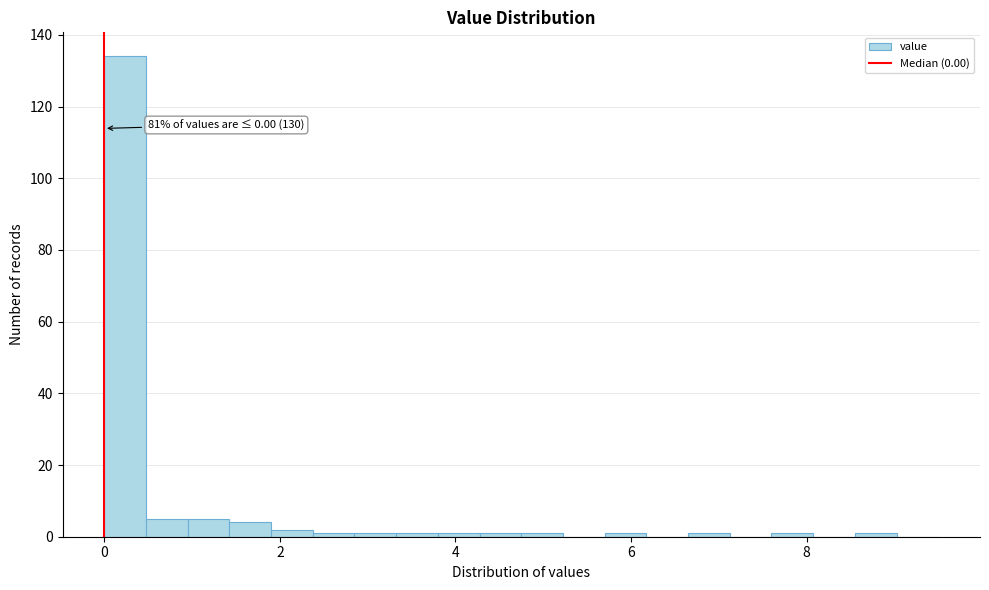

Read against the x-axis, roughly where is the centre of the tallest bar?

0.2